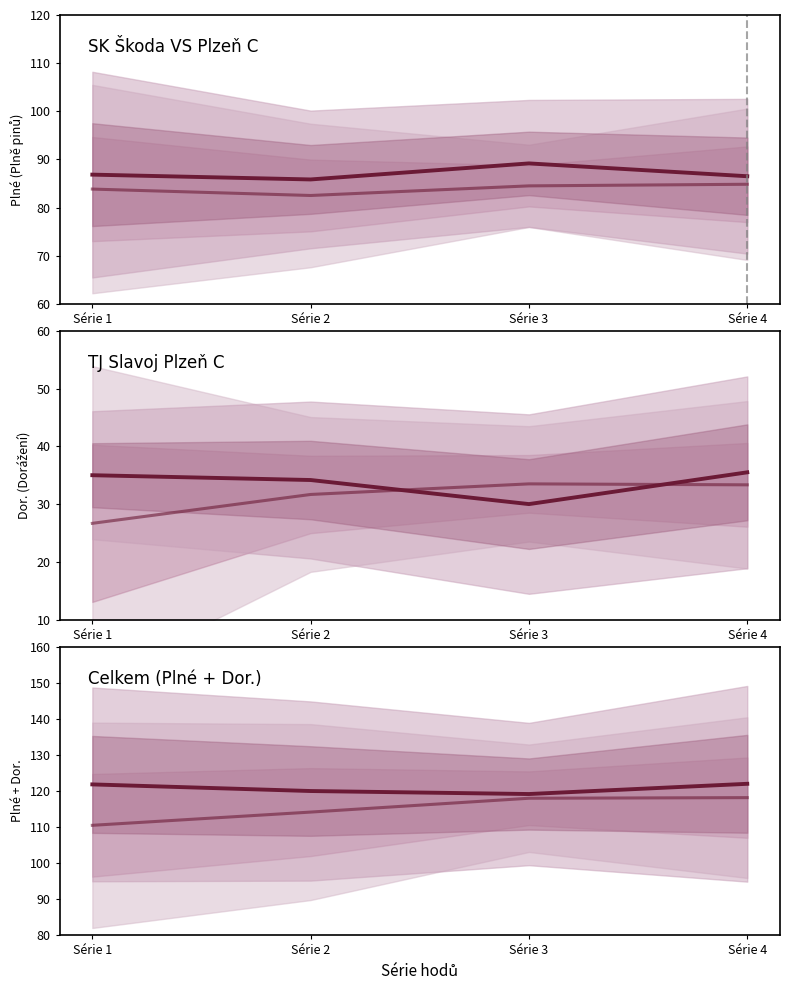

True or false: TJ Slavoj Plzeň C and SK Škoda VS Plzeň C cross at least once.

False